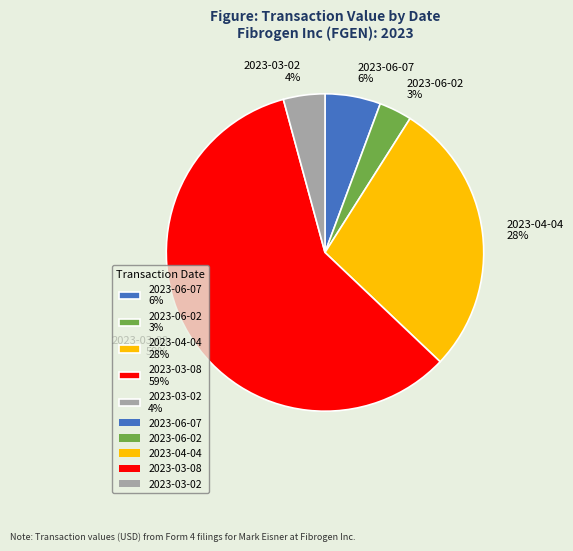

To the nearest percent, what percentage of the pie is 2023-06-07 6%?

6%